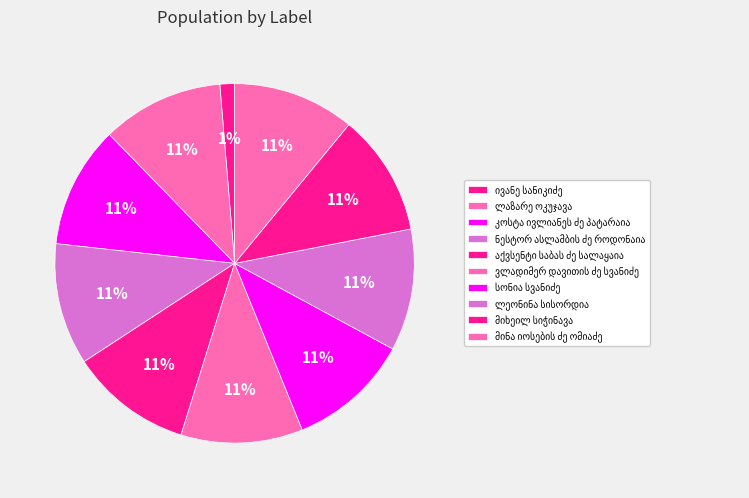

Is there a majority slice in this chart?

No